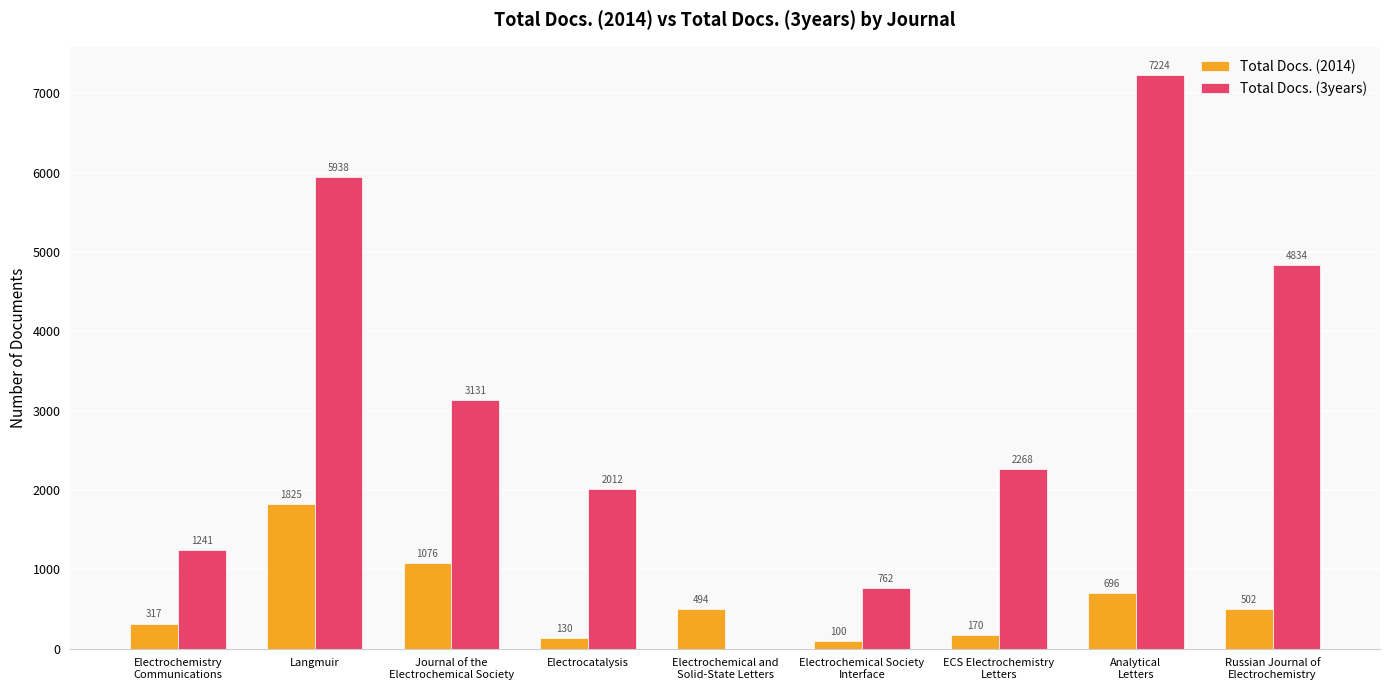

At which label does Total Docs. (3years) reach its peak?

Analytical
Letters